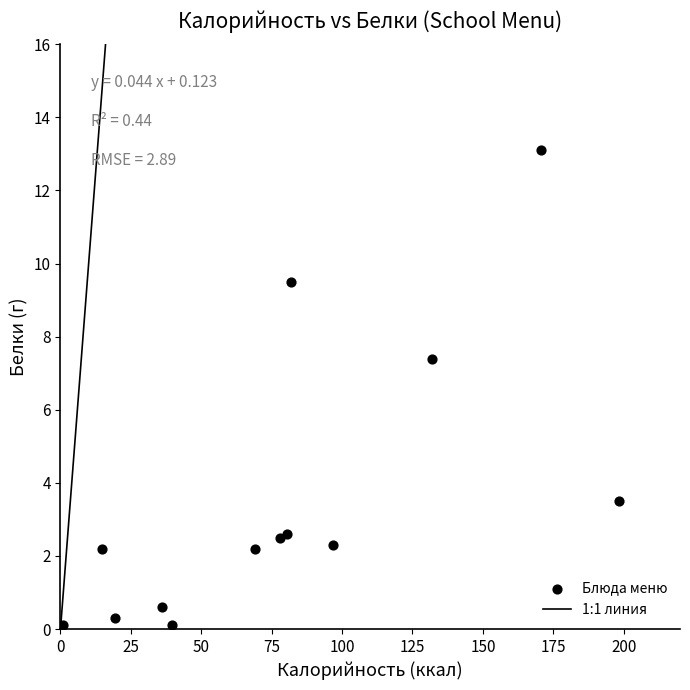

What Y value in the scatter plot is closest to 6?

7.4